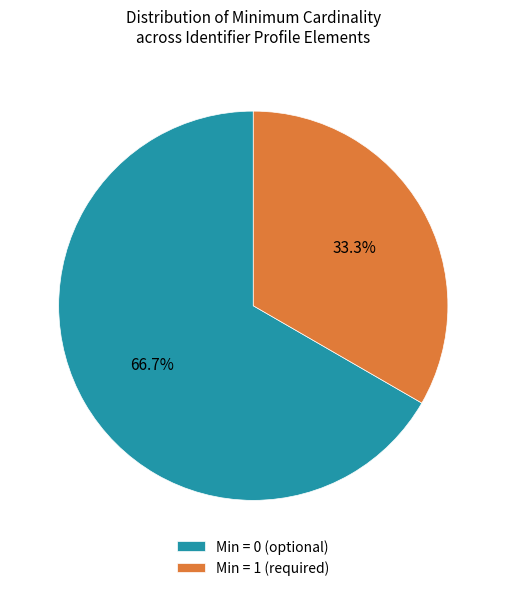

Approximately how many times larger is the value at Min = 1 (required) compared to Min = 0 (optional)?

0.5